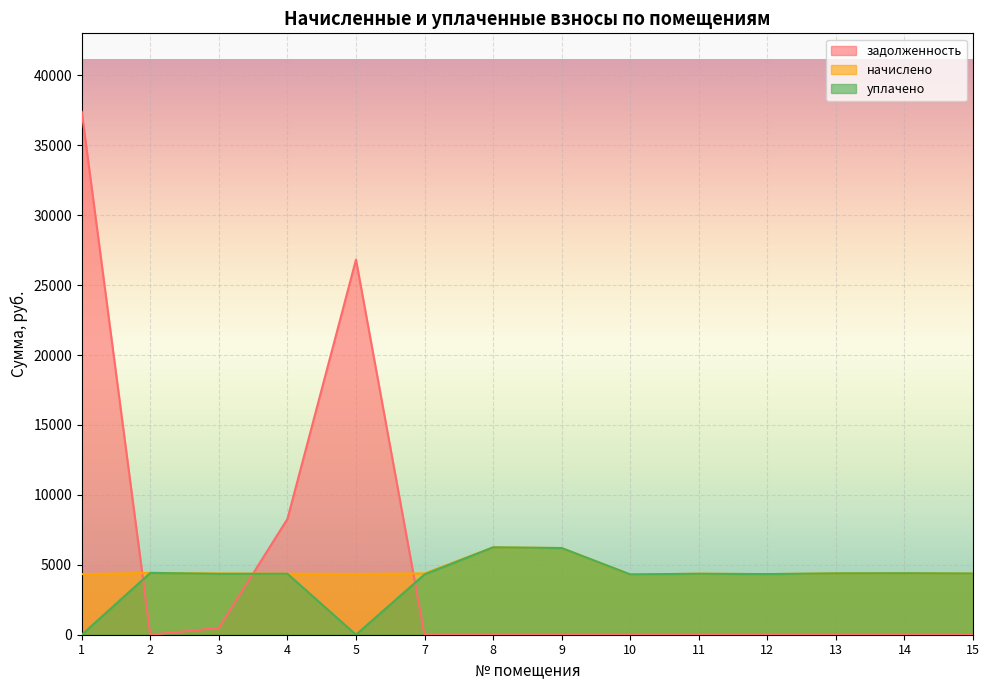

Which series has the largest total across all categories?

задолженность